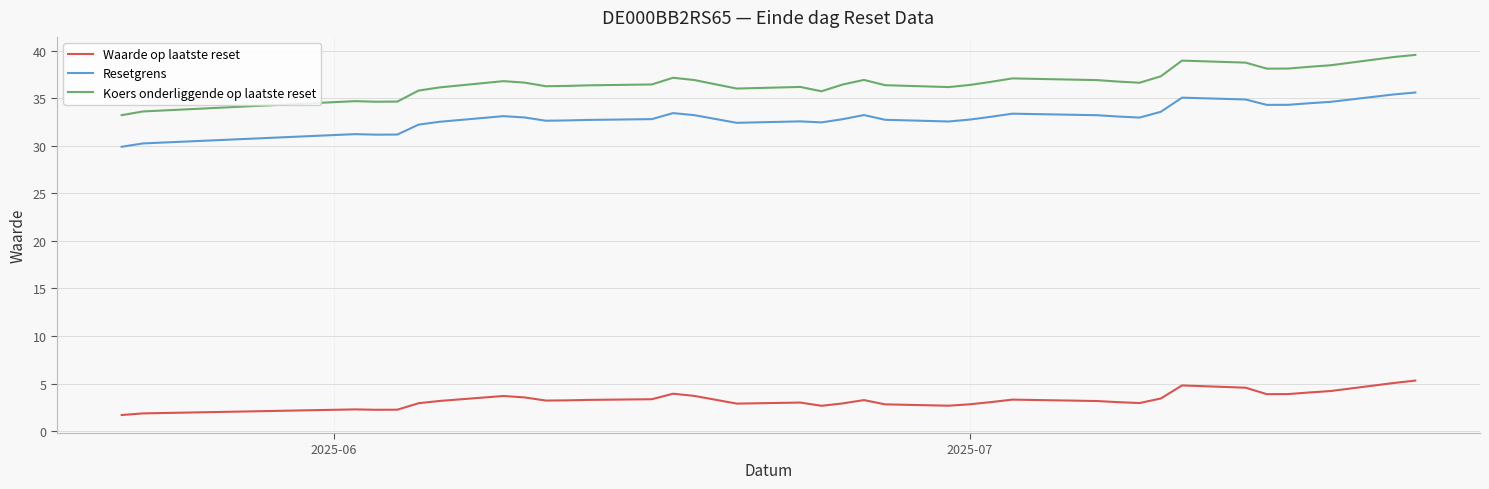

At how many categories does at least one series exceed 31?

37